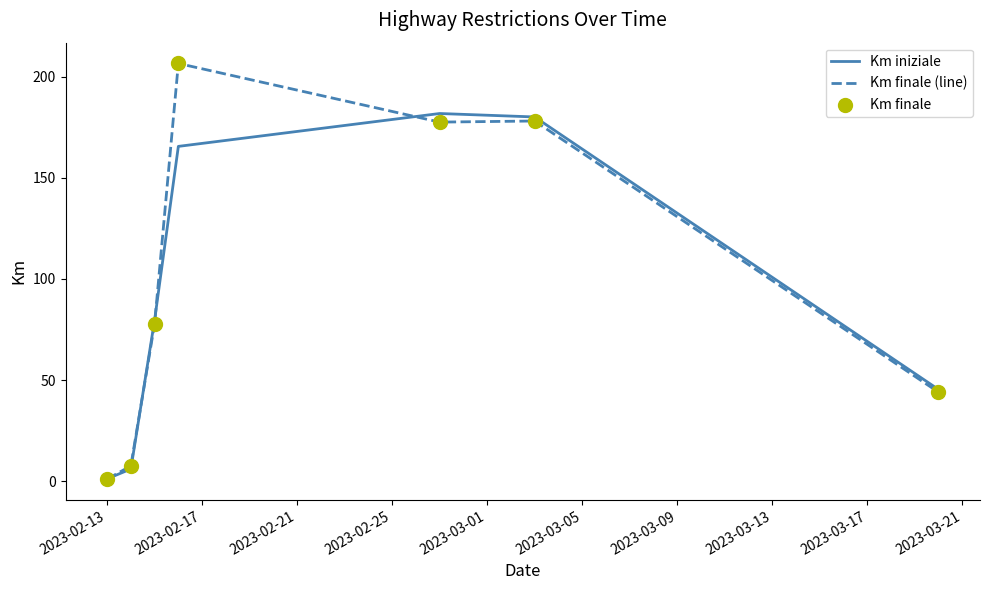

What is the highest value of the Km iniziale series?

181.8